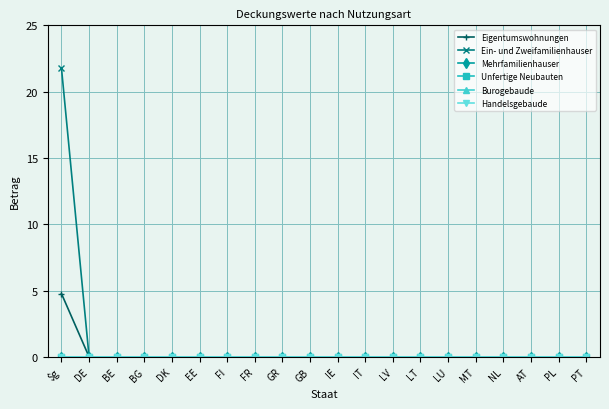

Which series changed the most between DE and GB?

Eigentumswohnungen